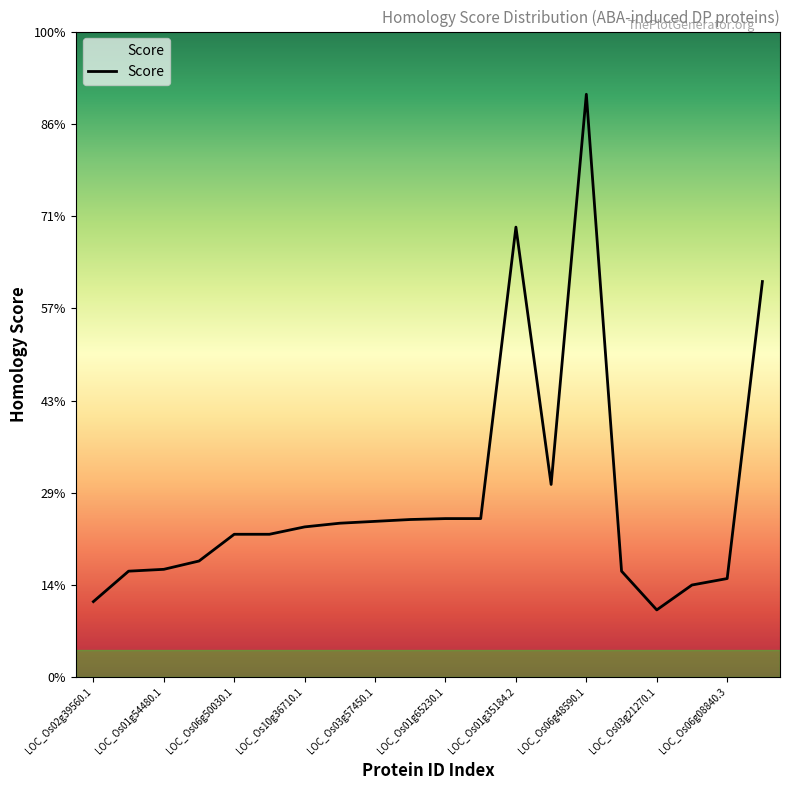

Is this an area chart (filled region under the line)?

Yes